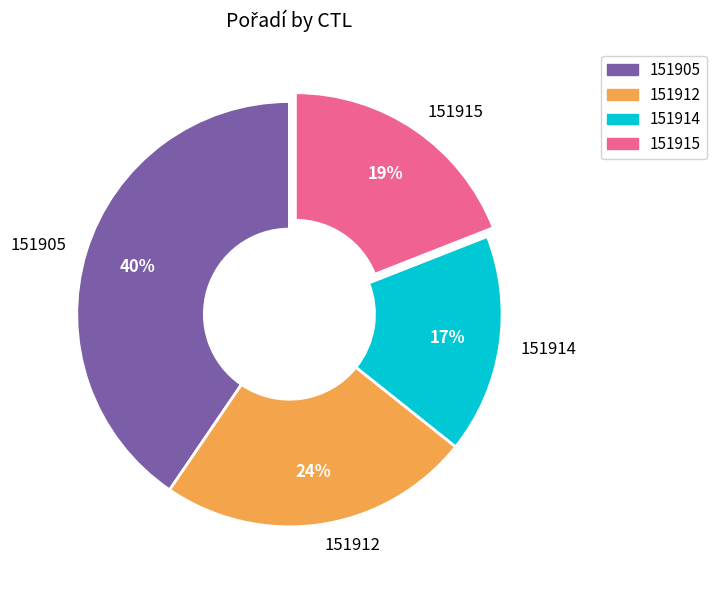

To the nearest percent, what percentage of the pie is 151912?

24%